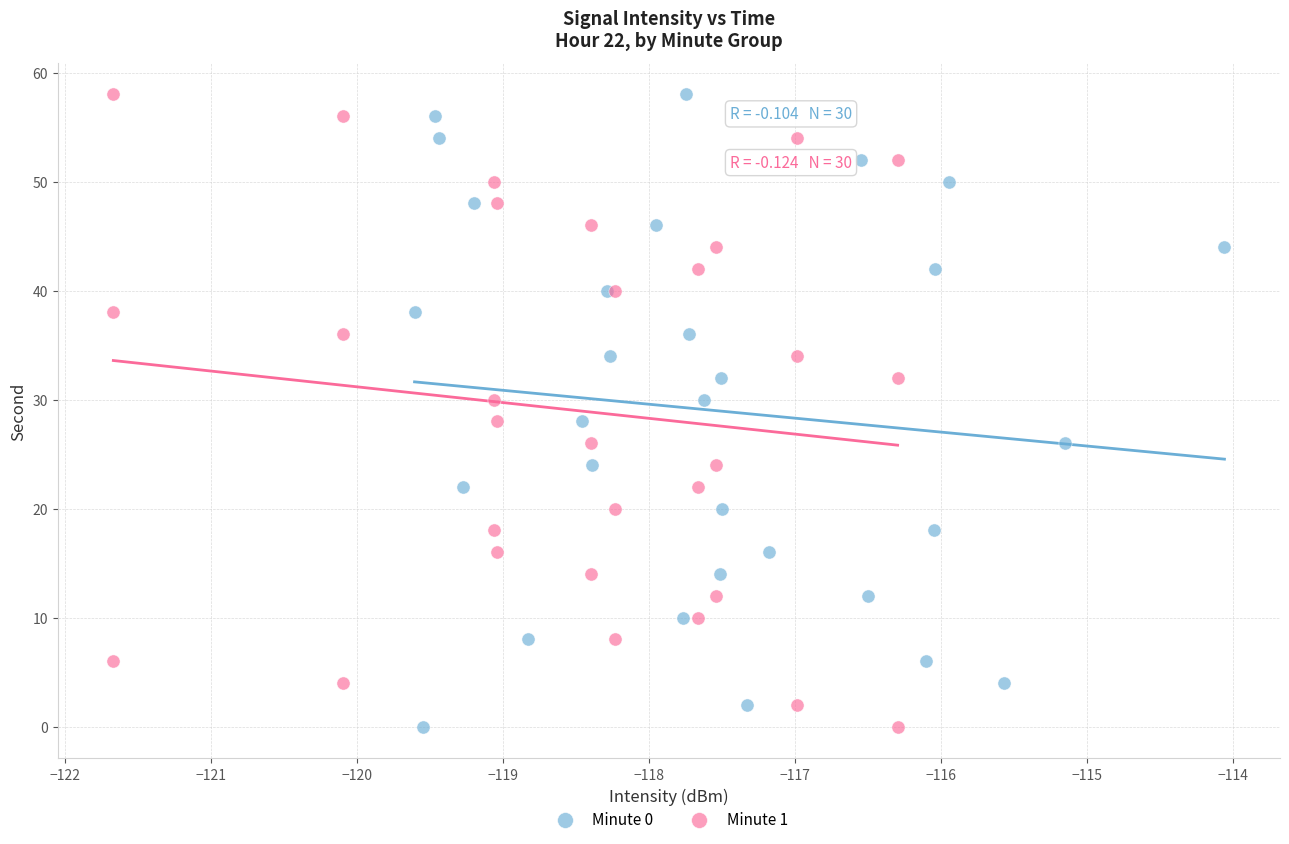

What are all the series names shown in the legend?

Minute 0, Minute 1